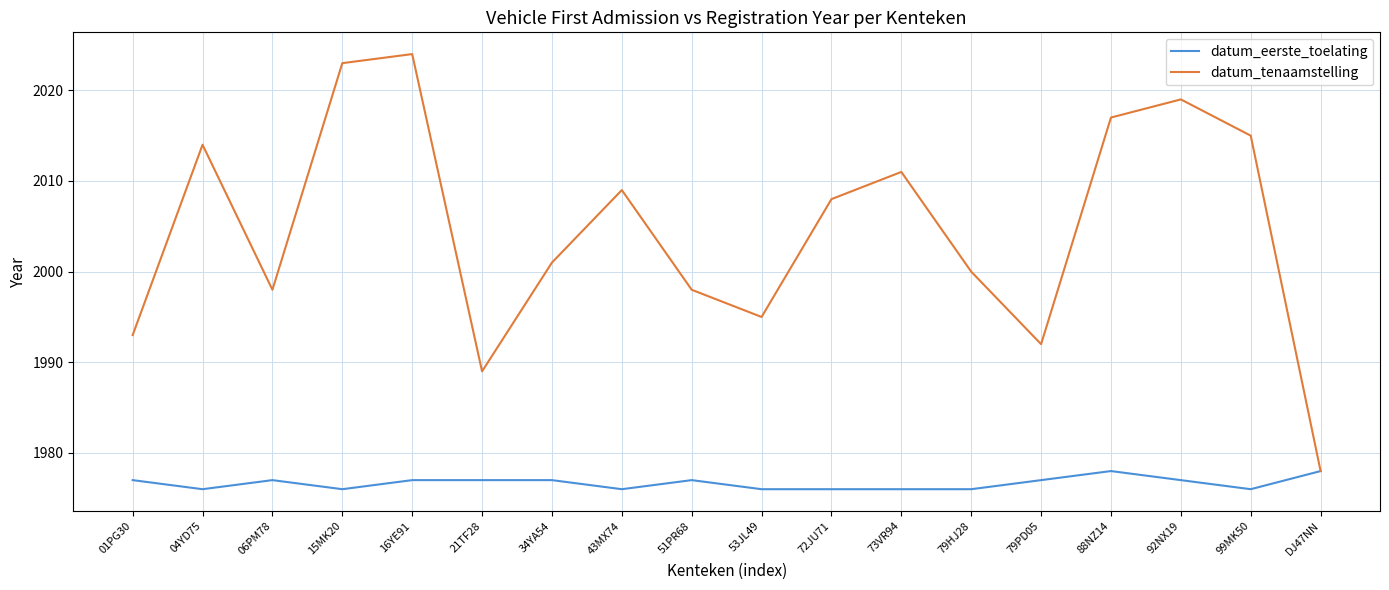

At which category does datum_eerste_toelating reach its first local valley?

04YD75